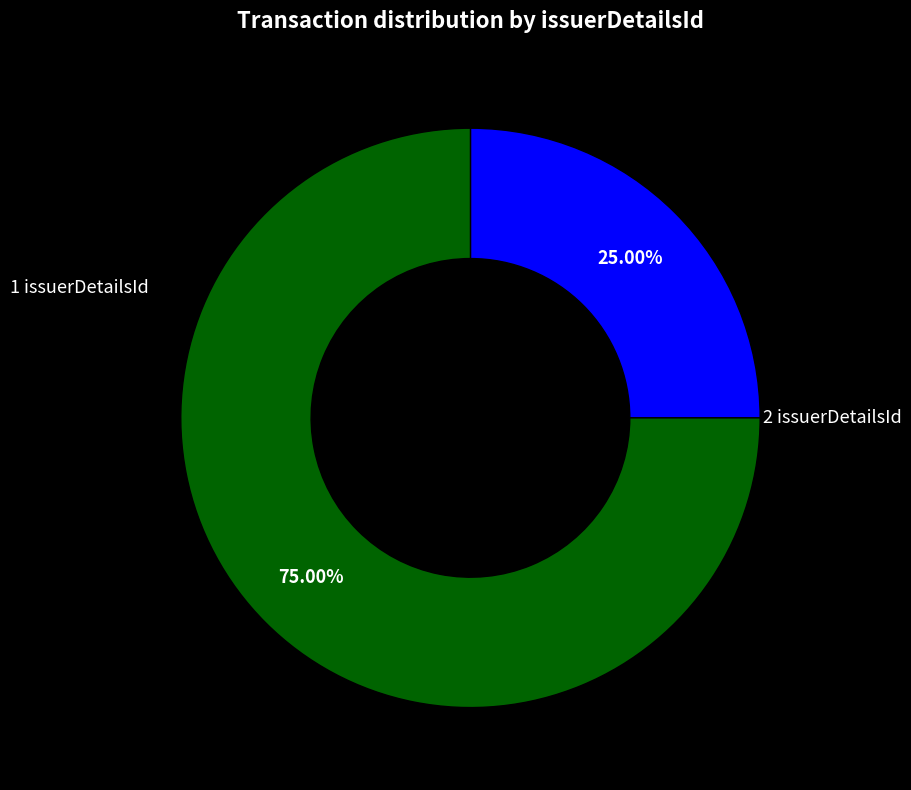

Is there a majority slice in this chart?

Yes